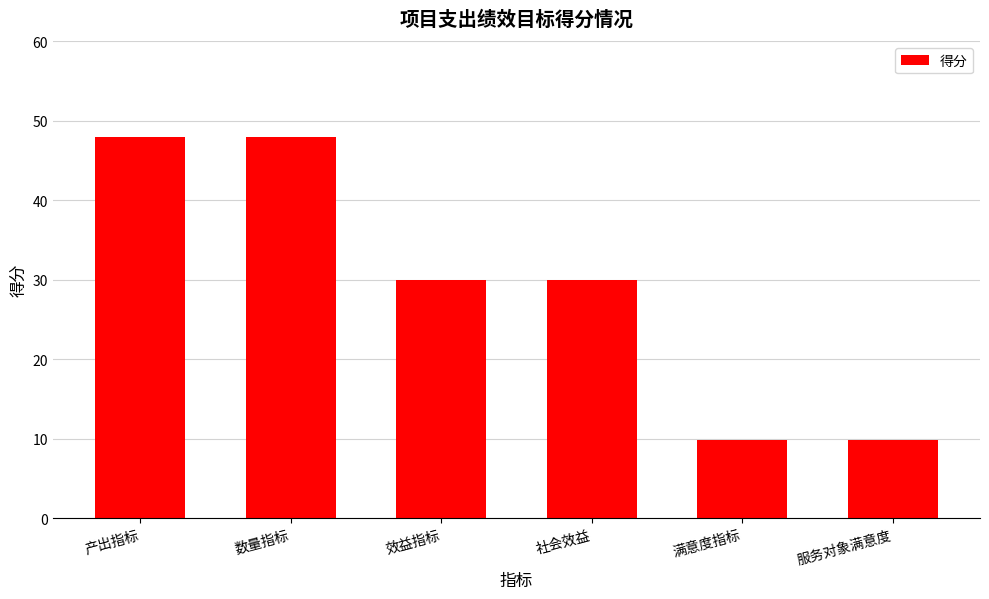

What is the change in value from 效益指标 to 服务对象满意度?

-20.2